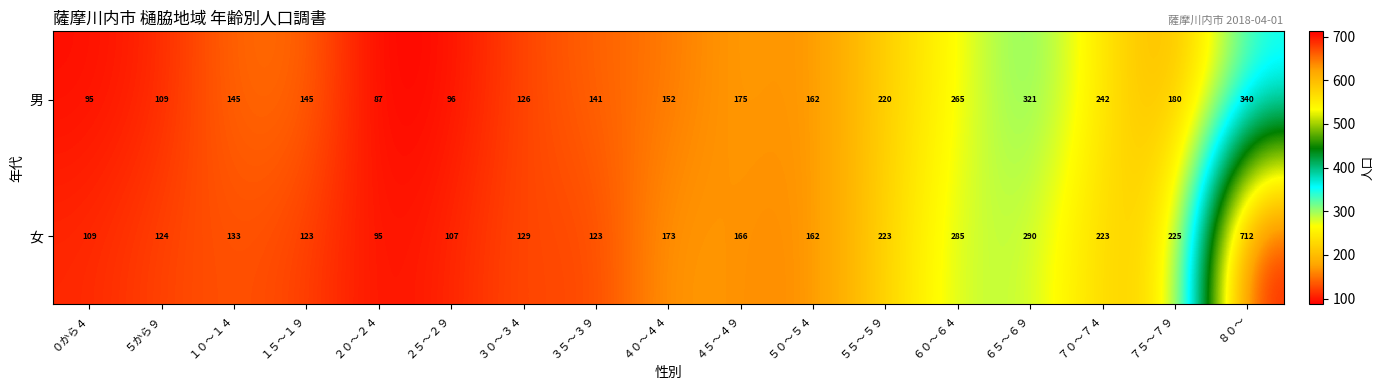

Is the value of 女 at ８０～ greater than the value of 男 at ６５～６９?

Yes